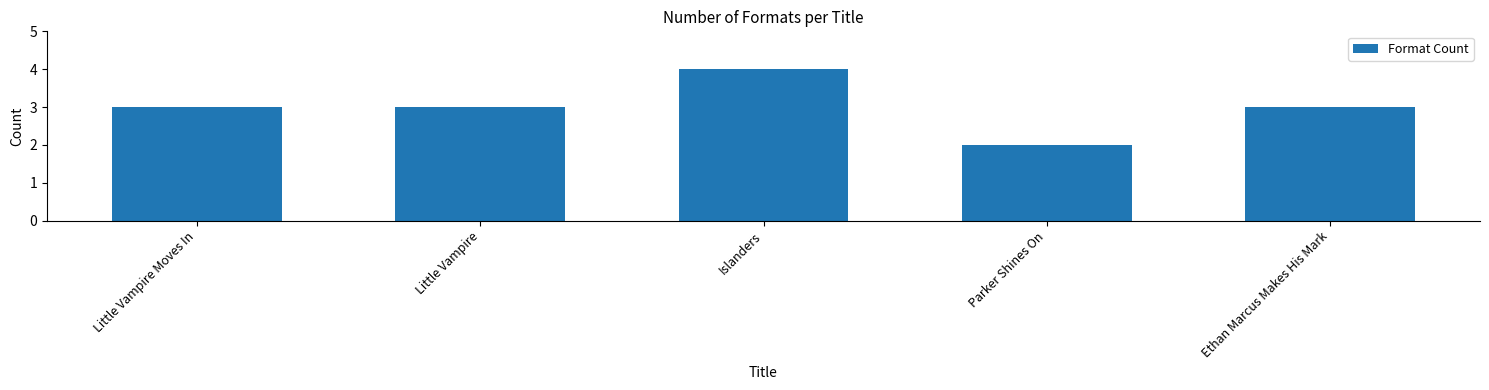

Count the values in the range 3 to 4.

4